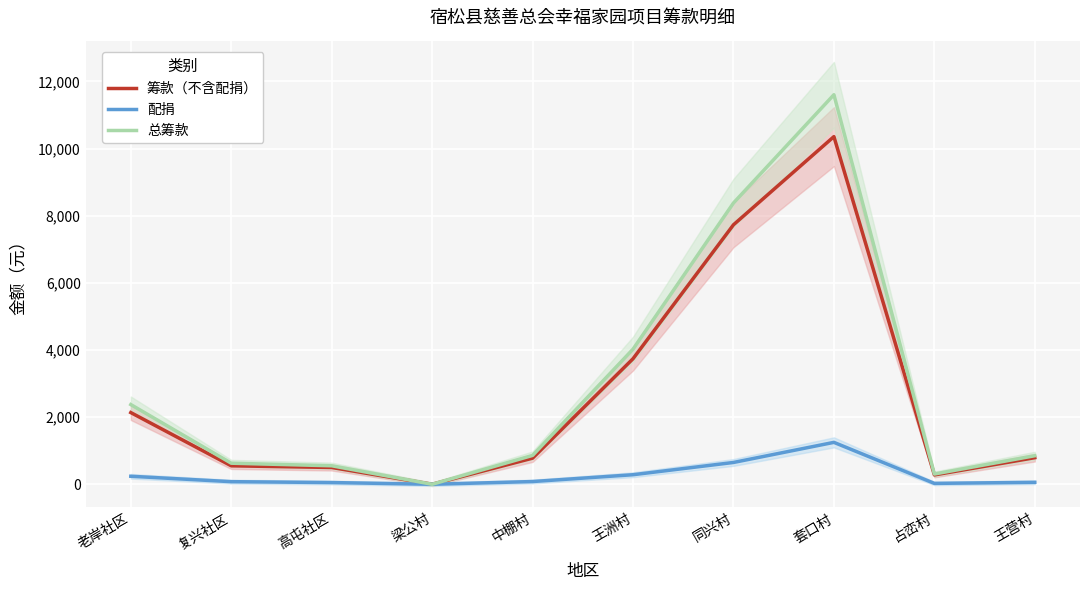

Reading right to left, transcribe all the data shown in this chart.

筹款（不含配捐）: 王营村=791.9	占峦村=278.6	套口村=10357.0	同兴村=7730.1	王洲村=3740.0	中棚村=778.0	梁公村=0.0	高屯社区=500.0	复兴社区=550.0	老岸社区=2136.0
配捐: 王营村=58.2	占峦村=26.2	套口村=1248.5	同兴村=649.7	王洲村=284.4	中棚村=81.3	梁公村=0.0	高屯社区=50.9	复兴社区=77.5	老岸社区=238.6
总筹款: 王营村=850.1	占峦村=304.8	套口村=11605.5	同兴村=8379.8	王洲村=4024.4	中棚村=859.3	梁公村=0.0	高屯社区=550.9	复兴社区=627.5	老岸社区=2374.6